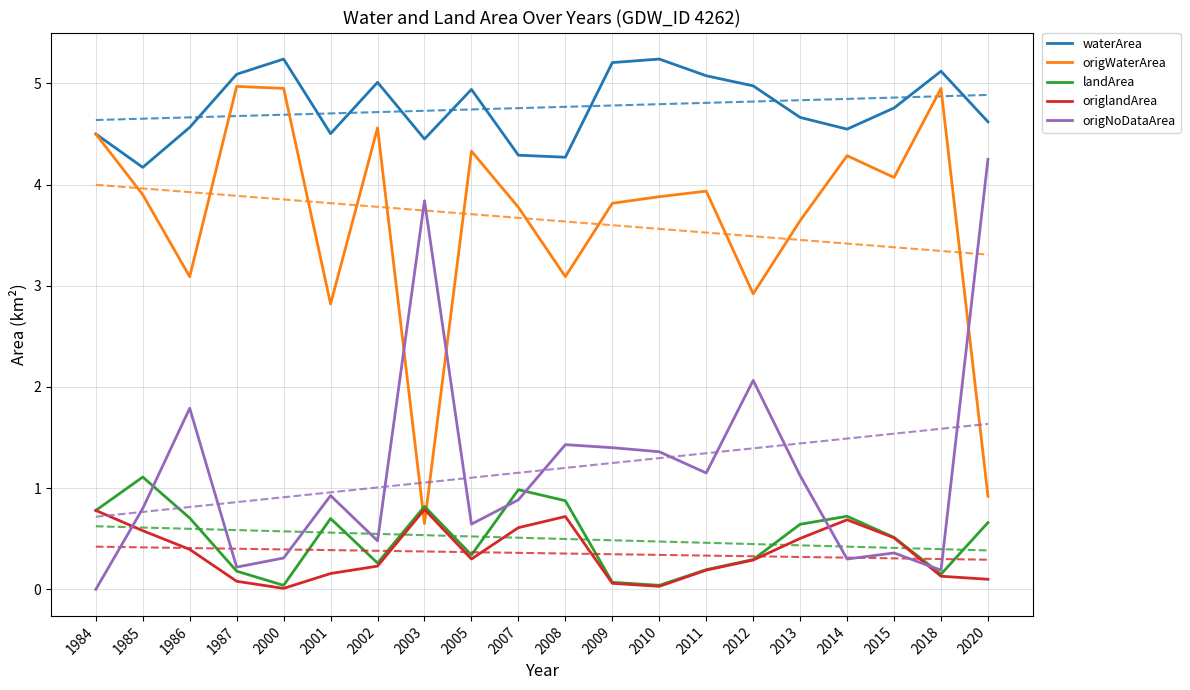

Which series has the largest total across all categories?

waterArea